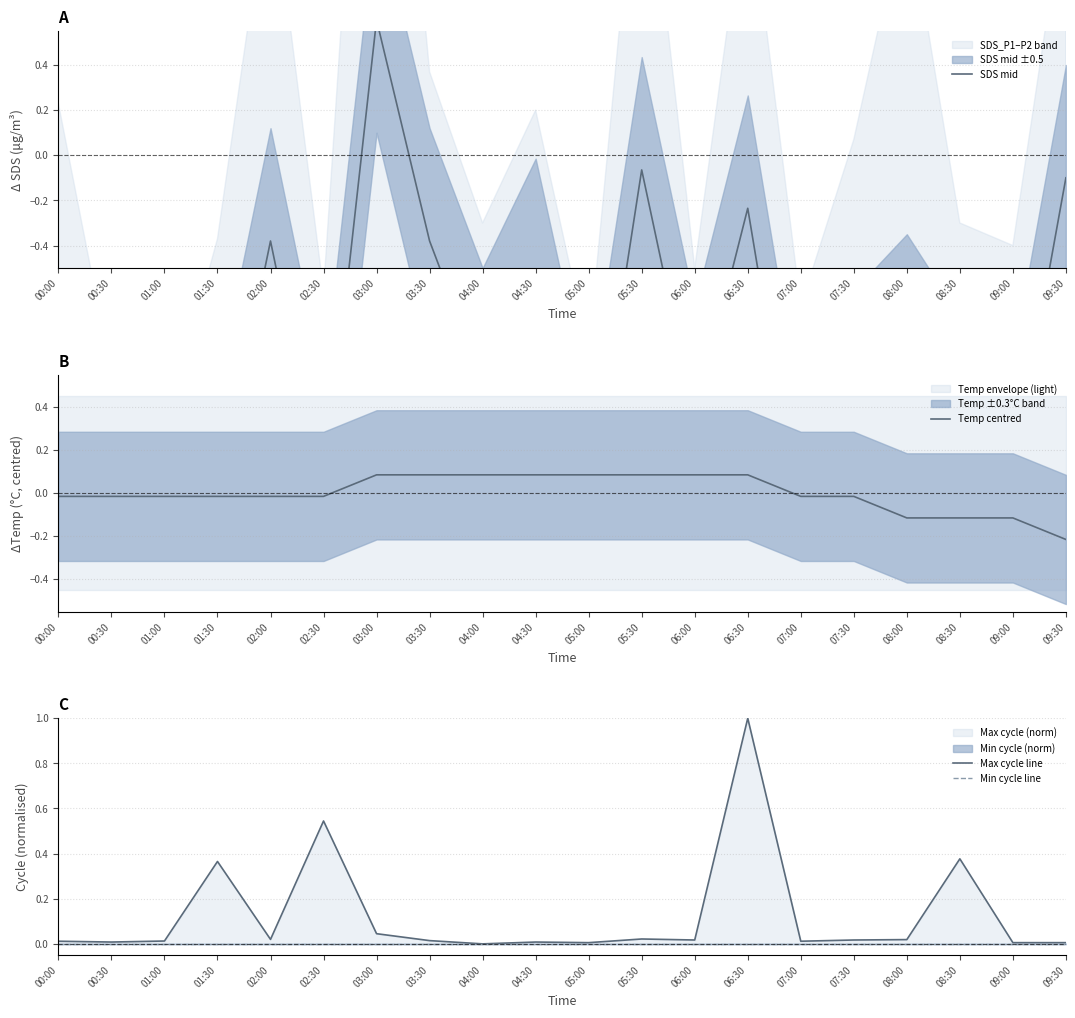

Reading left to right, extract all data points from this chart.

SDS mid: -1.2	-1.7	-2.0	-1.5	-0.4	-1.5	0.6	-0.4	-1.0	-0.5	-1.6	-0.1	-1.2	-0.2	-1.7	-1.1	-0.8	-1.2	-1.4	-0.1
Temp centred: -0.0	-0.0	-0.0	-0.0	-0.0	-0.0	0.1	0.1	0.1	0.1	0.1	0.1	0.1	0.1	-0.0	-0.0	-0.1	-0.1	-0.1	-0.2
Max cycle line: 0.0	0.0	0.0	0.4	0.0	0.5	0.0	0.0	0.0	0.0	0.0	0.0	0.0	1.0	0.0	0.0	0.0	0.4	0.0	0.0
Min cycle line: 0.0	0.0	0.0	0.0	0.0	0.0	0.0	0.0	0.0	0.0	0.0	0.0	0.0	0.0	0.0	0.0	0.0	0.0	0.0	0.0